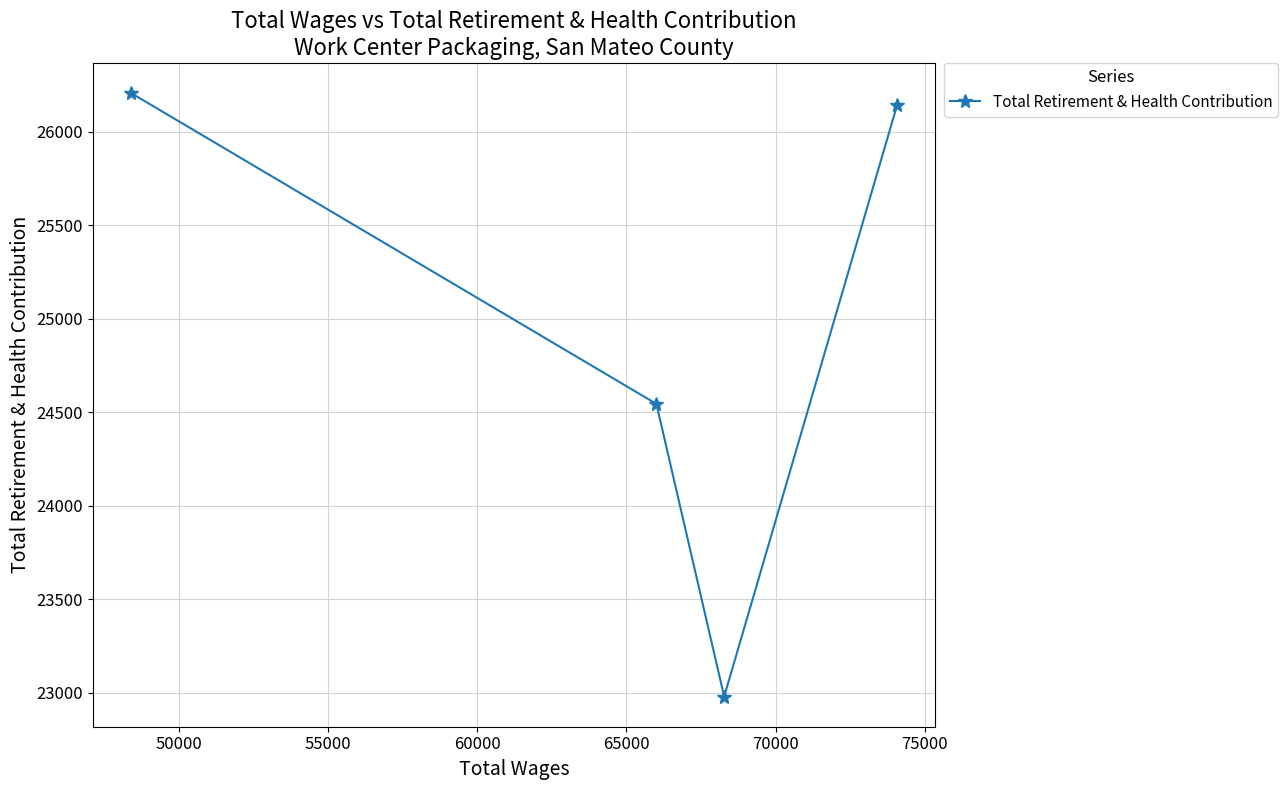

Reading right to left, extract all data points from this chart.

26140	22981	24545	26206